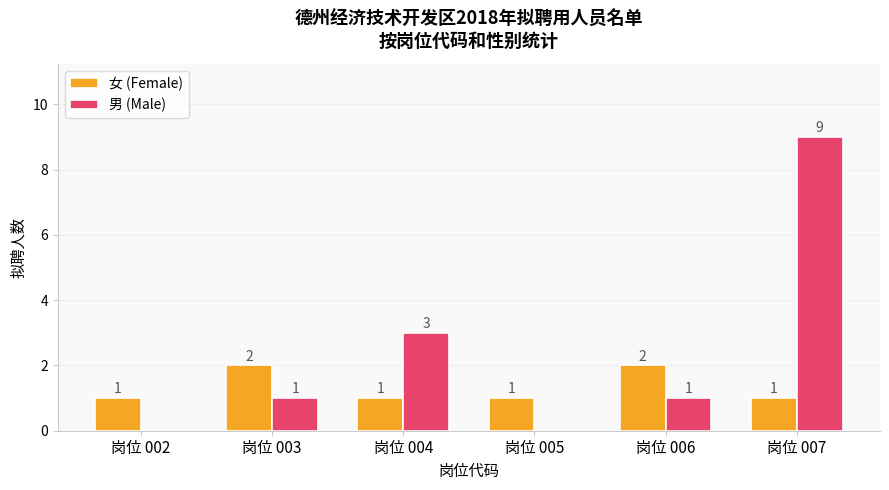

Which series changed the most between 岗位 005 and 岗位 007?

男 (Male)